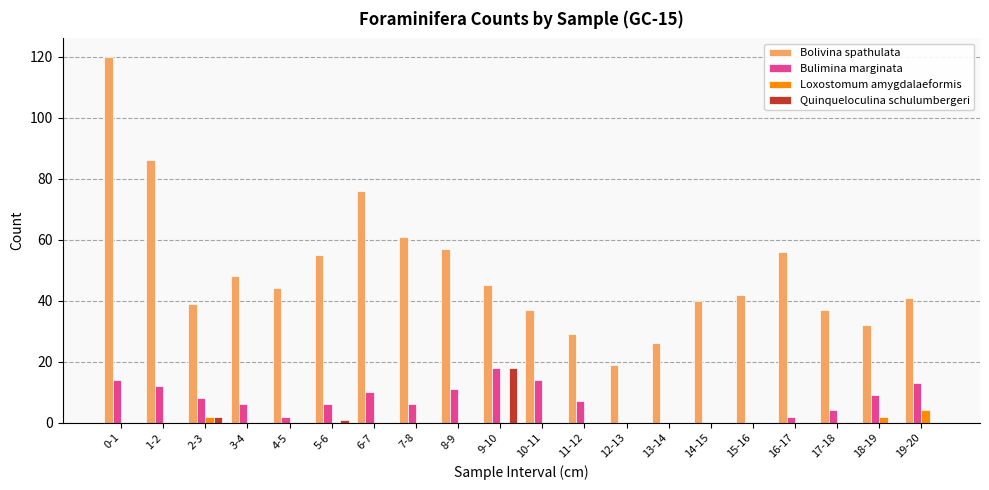

Count the number of data series in this chart.

4